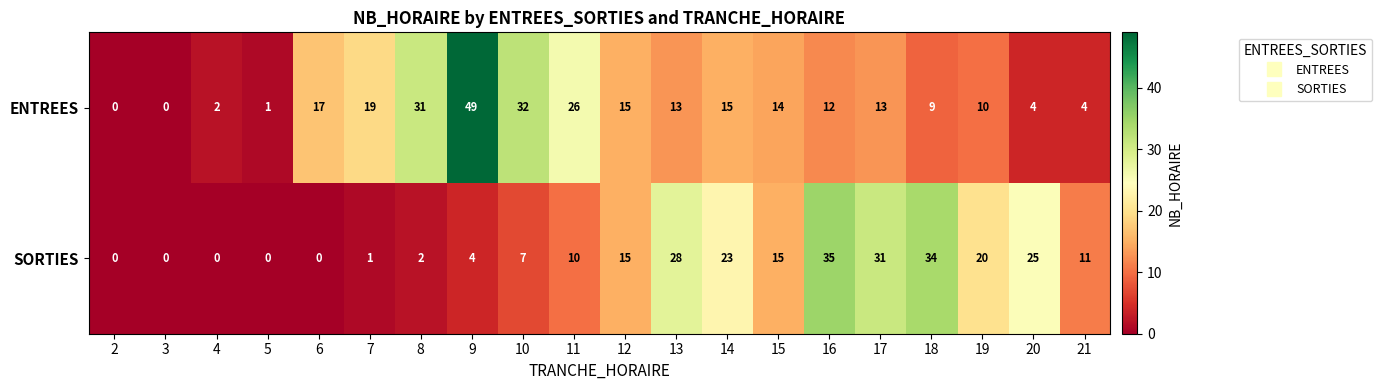

At which label does SORTIES reach its peak?

16